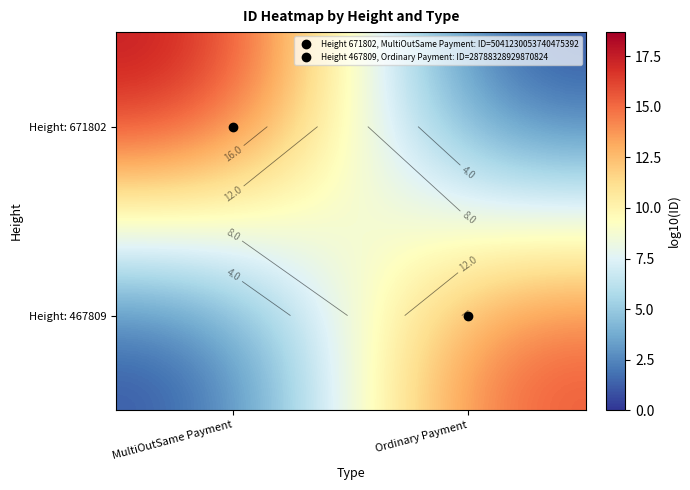

Which label corresponds to the smallest value in the chart?

Ordinary Payment